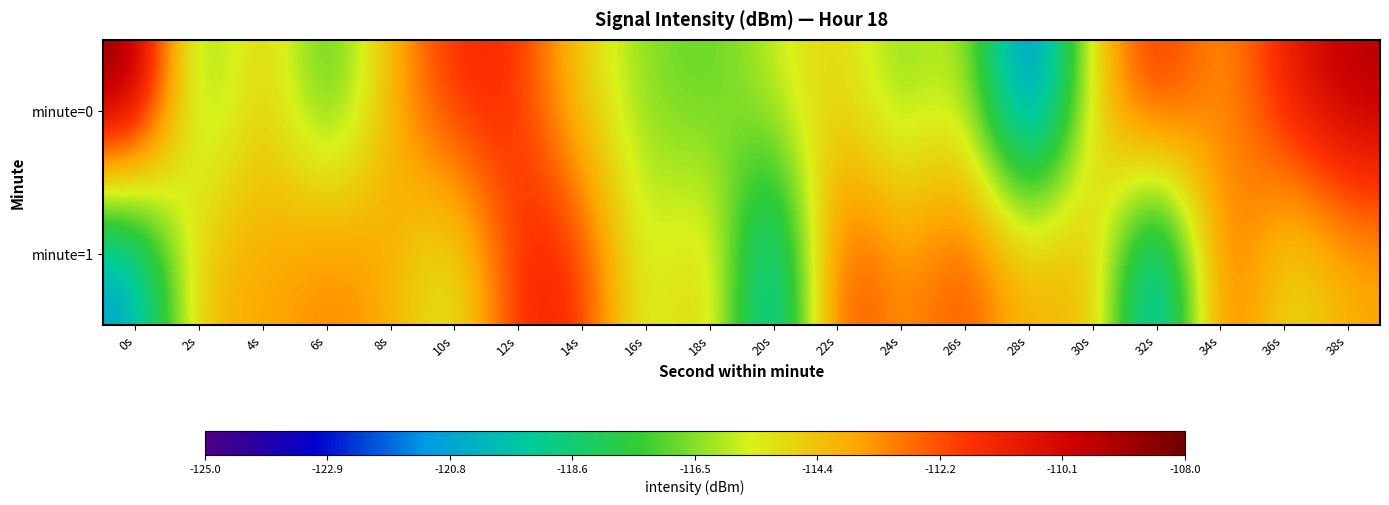

Rank the series at 26s from lowest to highest value.

minute=0, minute=1